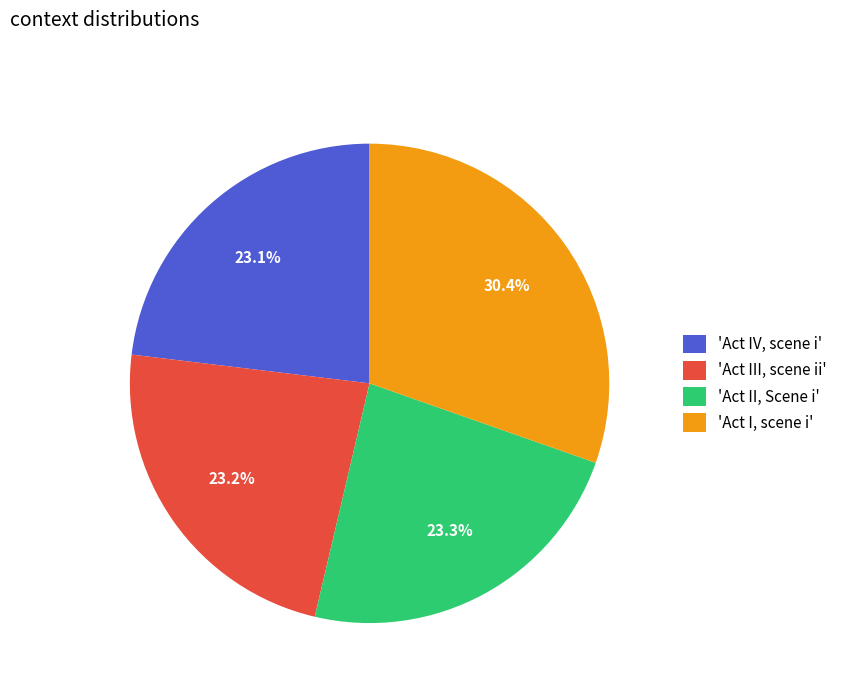

To the nearest percent, what is the average slice percentage?

25%